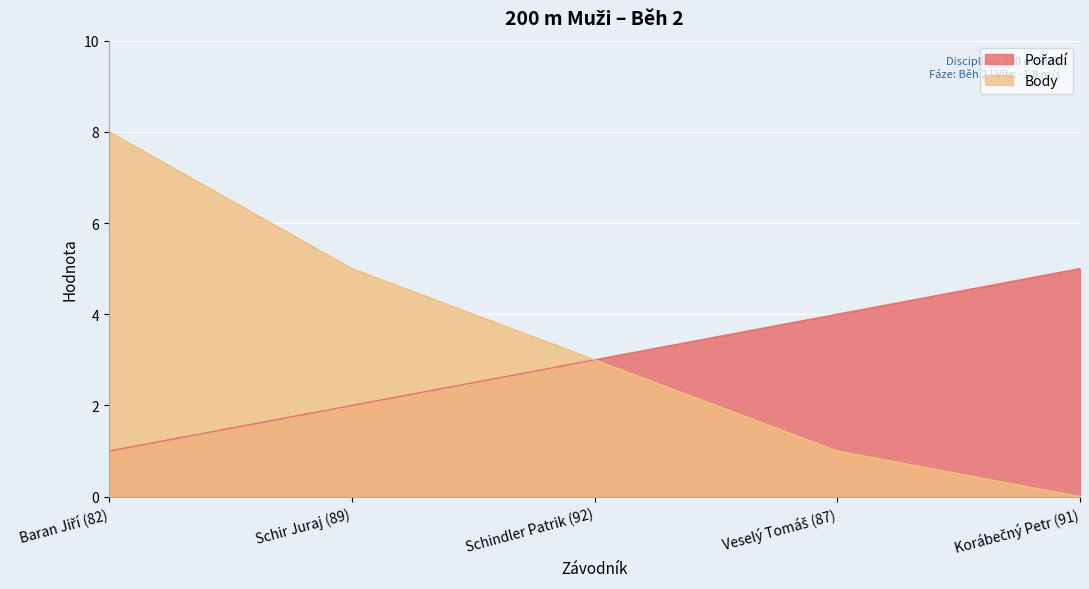

How many series are shown in this chart?

2